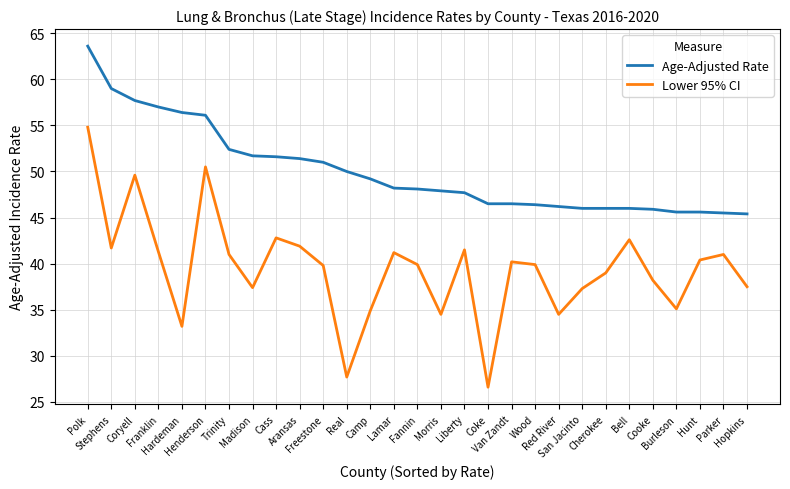

Which category has the highest value across all series?

Polk